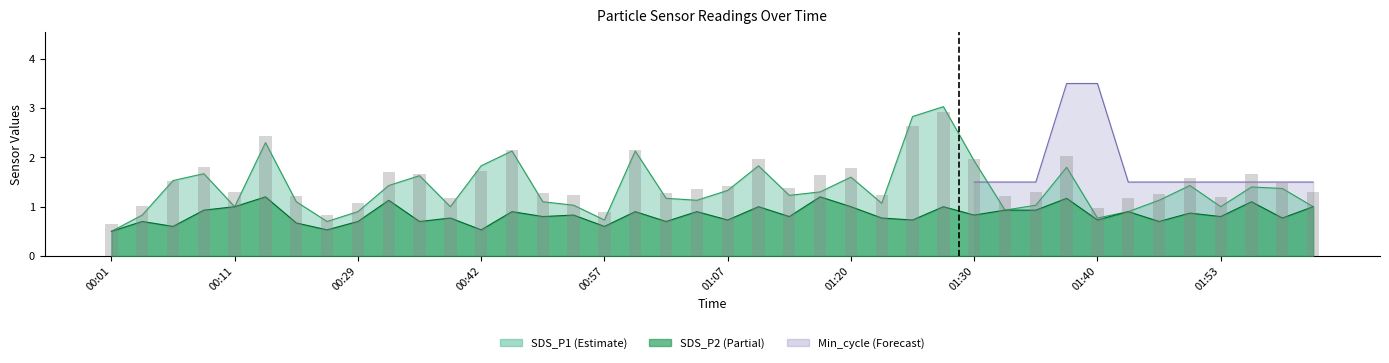

True or false: SDS_P2 has a value of 1.2 at 00:52.

False